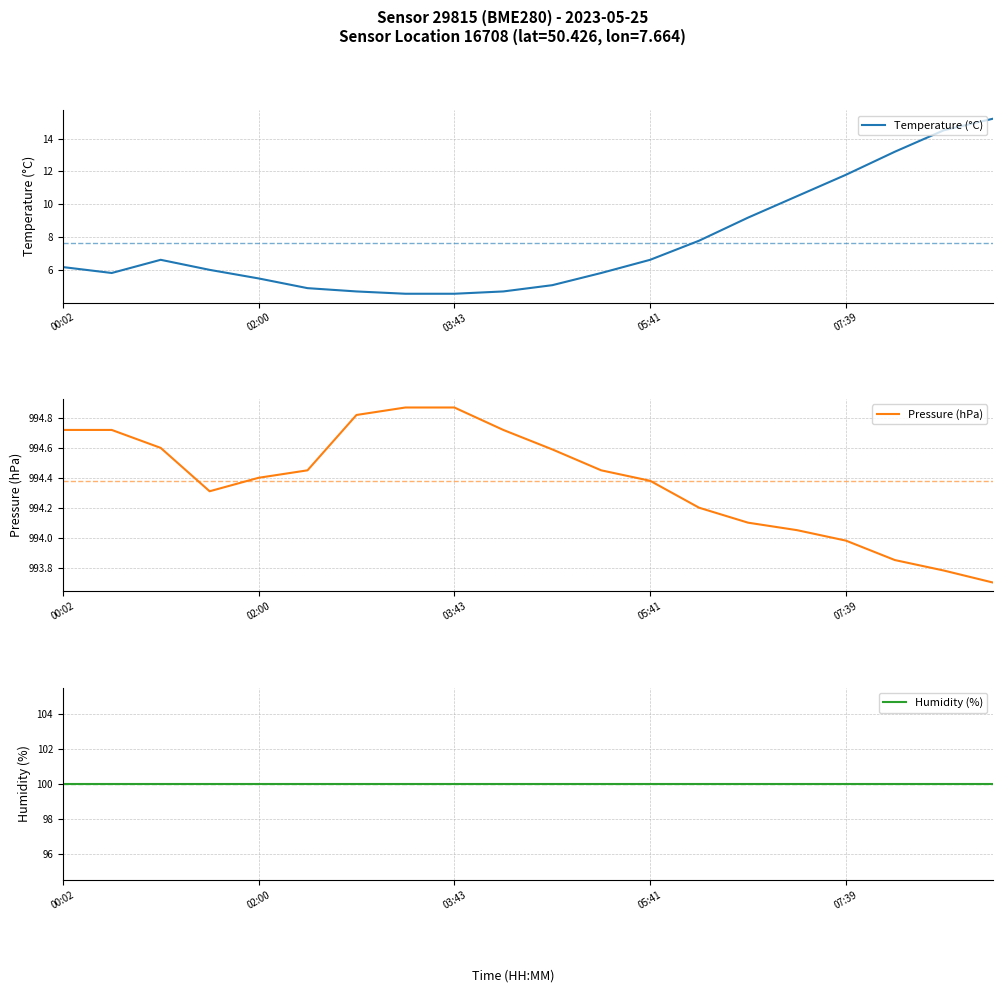

Count the number of categories in the chart.

20